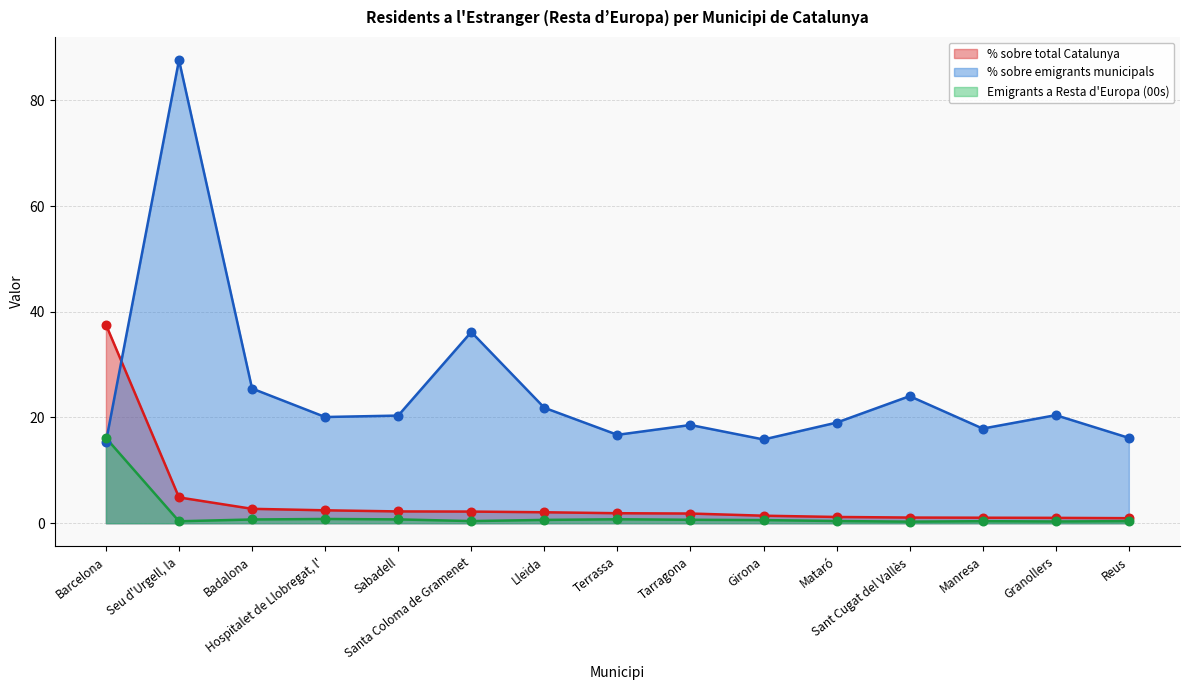

Which series reaches the minimum Y coordinate?

Emigrants a Resta d'Europa (00s)